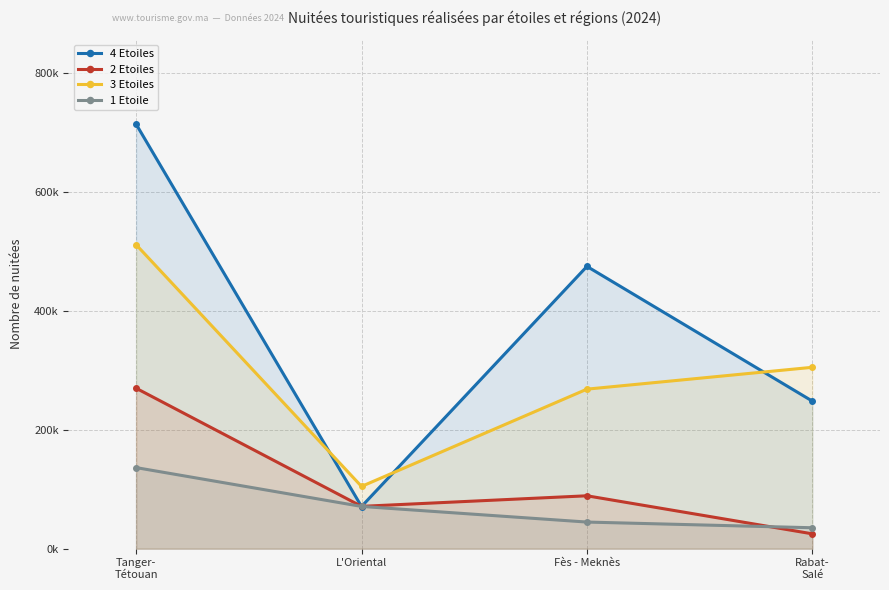

Reading left to right, transcribe all the data shown in this chart.

4 Etoiles: 713960	70916	474688	248084
2 Etoiles: 269836	71172	88951	24952
3 Etoiles: 511234	104705	268276	305017
1 Etoile: 136350	71047	44758	35189